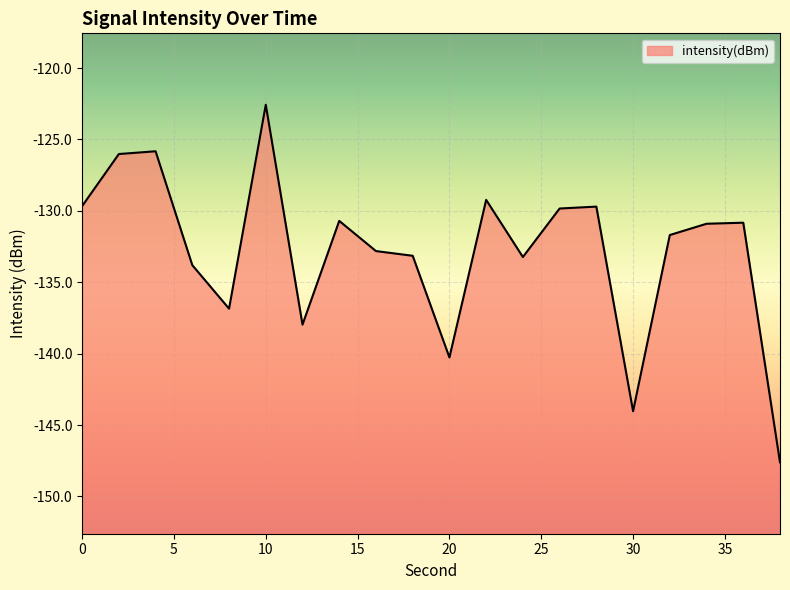

What is the difference between the values at 12 and 30?

6.1